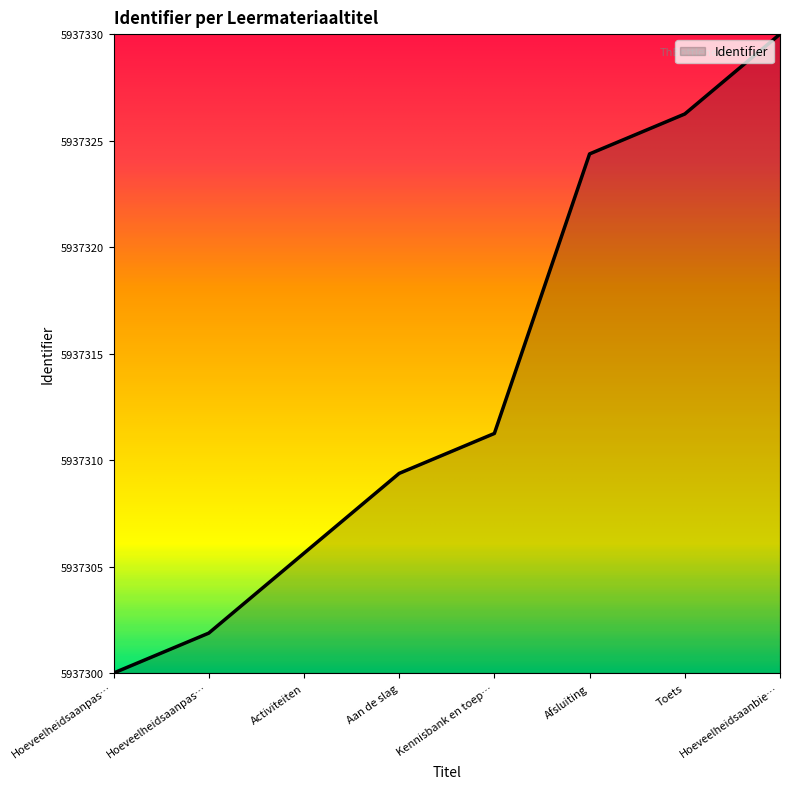

What is the value of the 2nd point from the left?

5937301.9